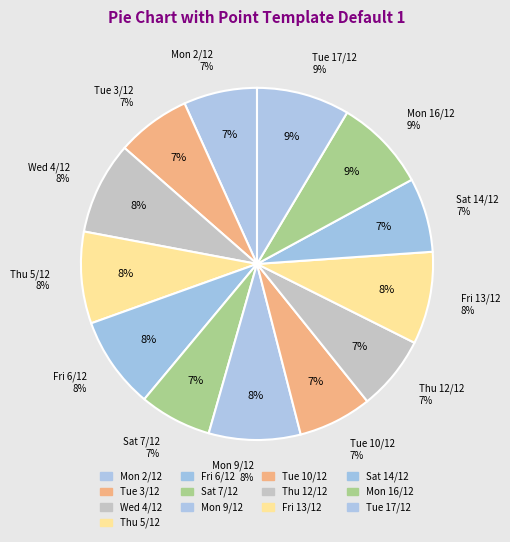

The Mon 2/12 slice represents 1% of the pie. True or false?

False